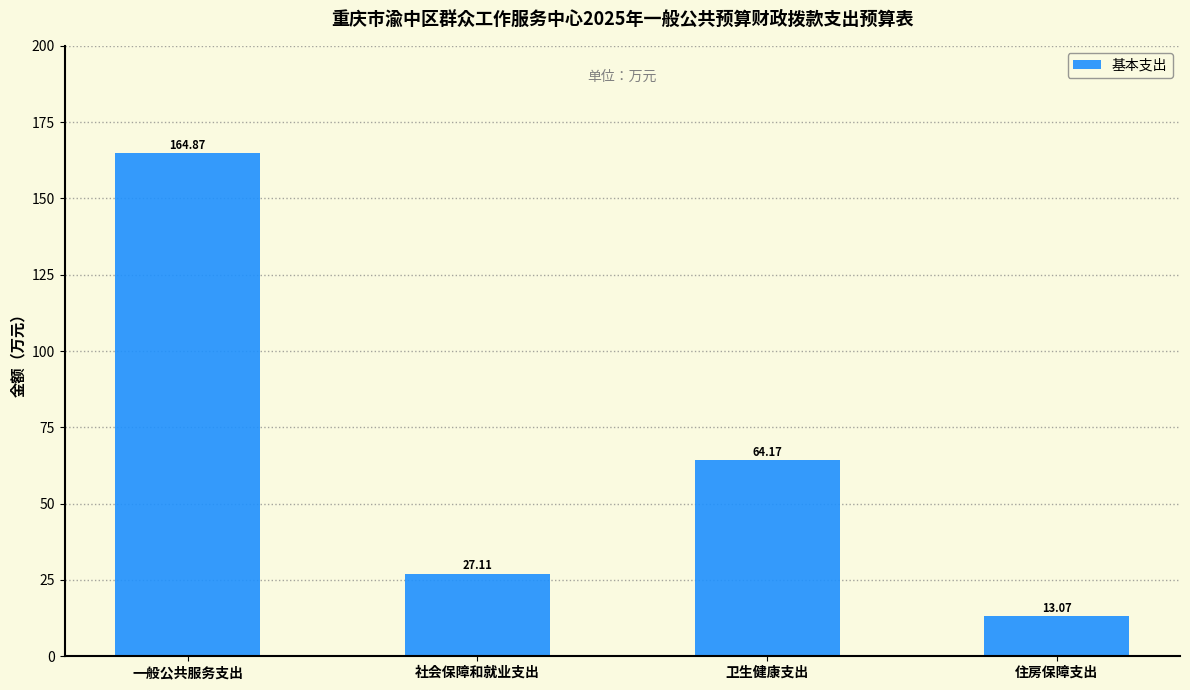

How many categories are shown in the chart?

4